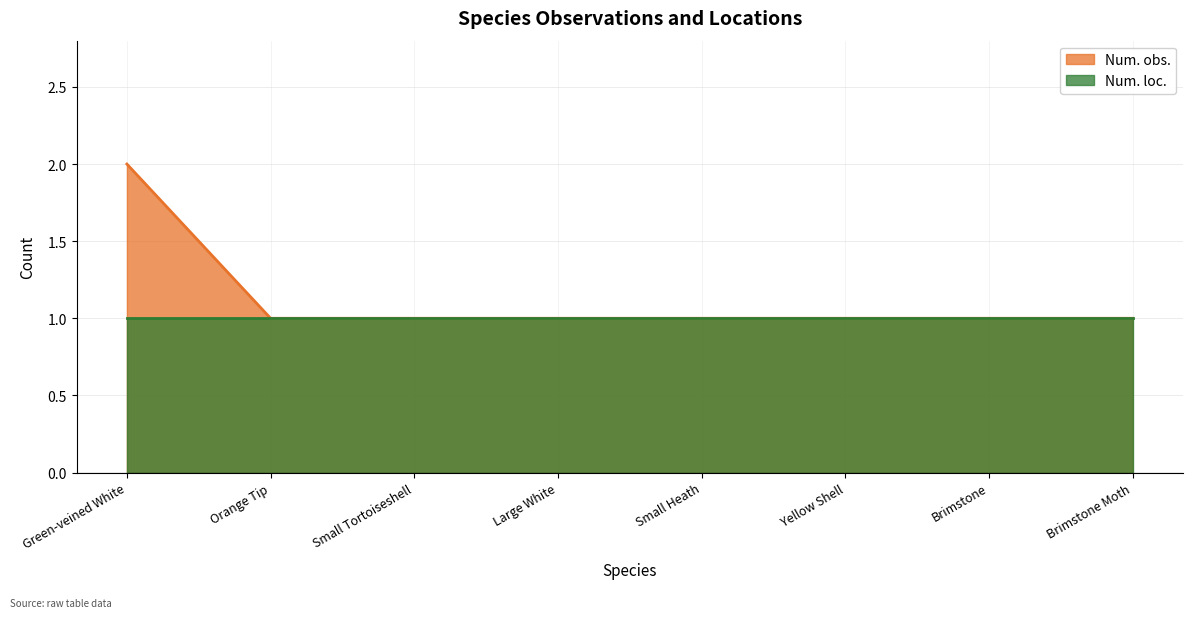

What is the change in value from Green-veined White to Large White?

-1